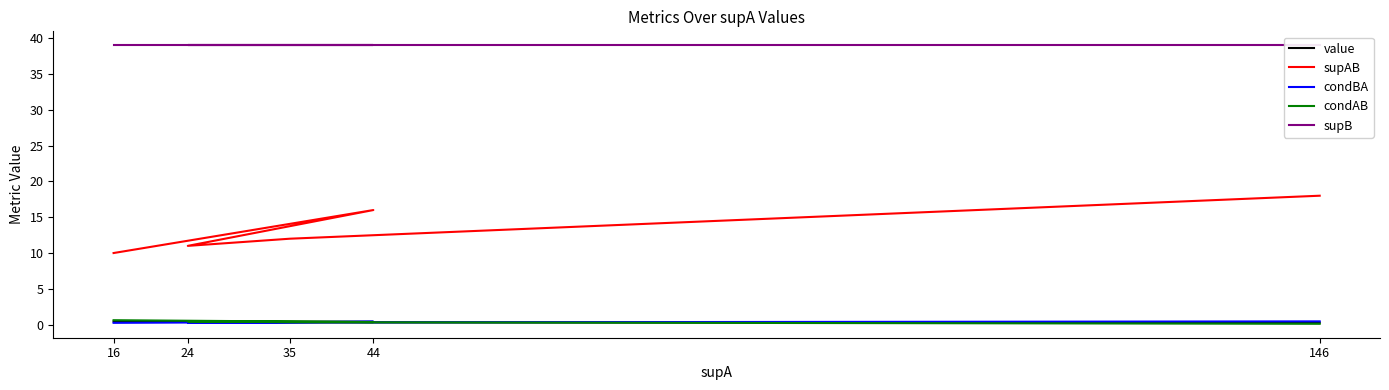

What is the difference between the maximum and minimum values in the condAB series?

0.5